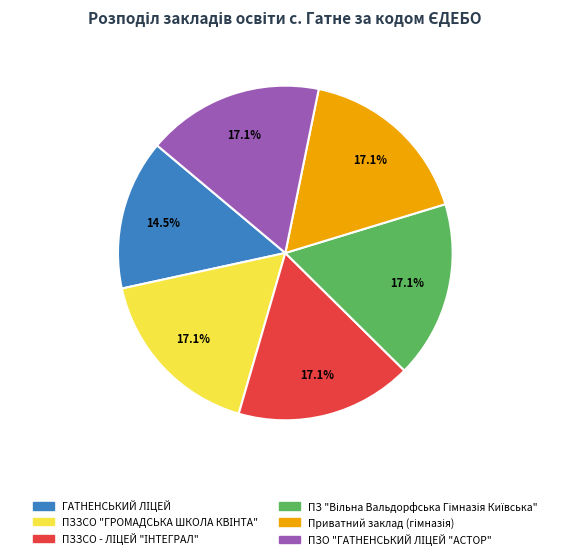

Does any single category account for the majority?

No